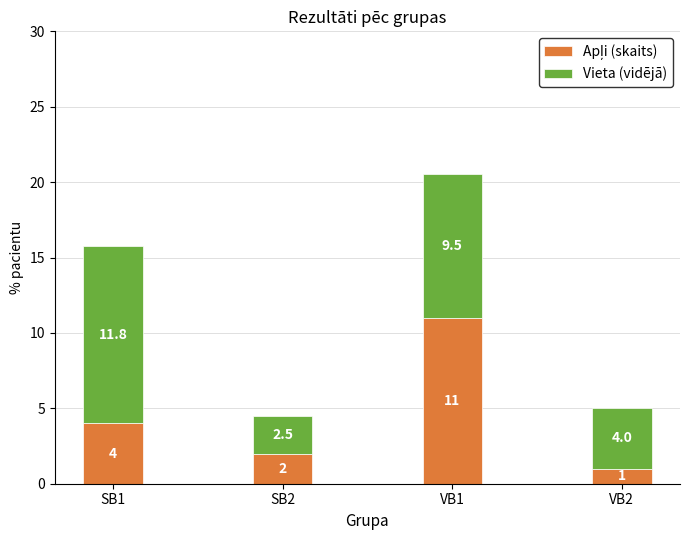

At which category is the sum across all series the highest?

VB1